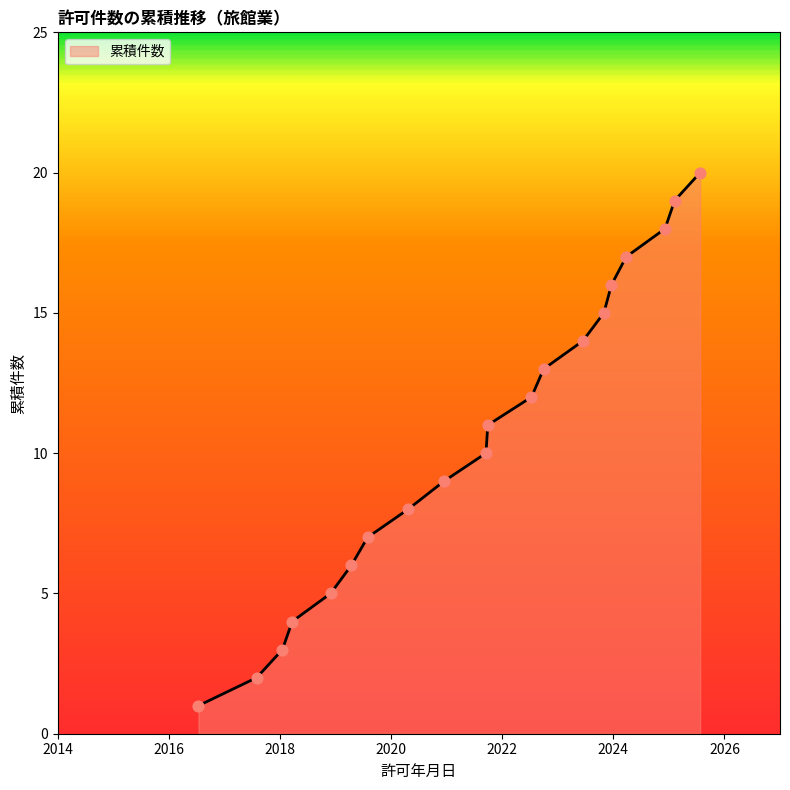

What is the maximum value shown in the chart?

20